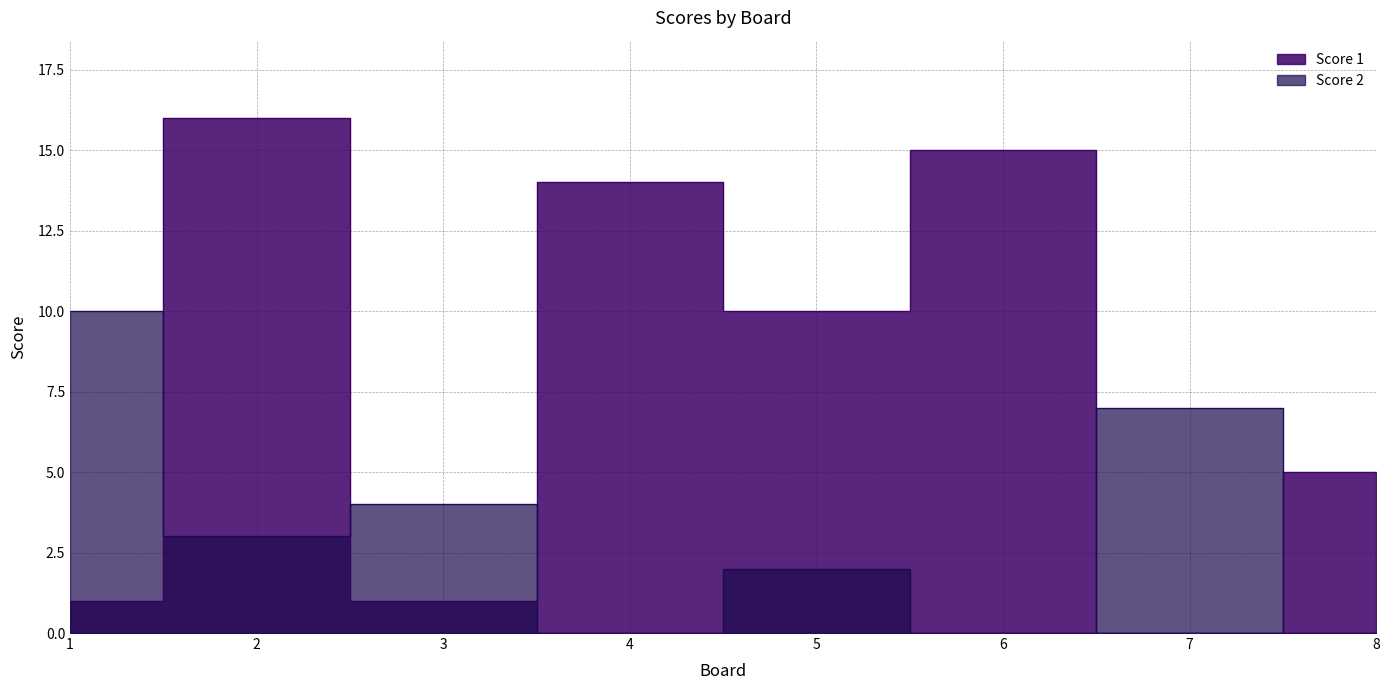

How many values in the Score 1 series are below 10?

4